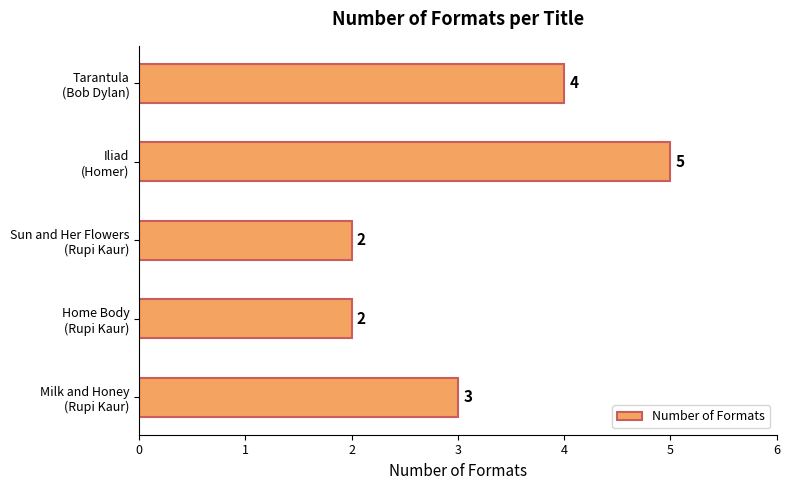

What is the sum of all values?

16